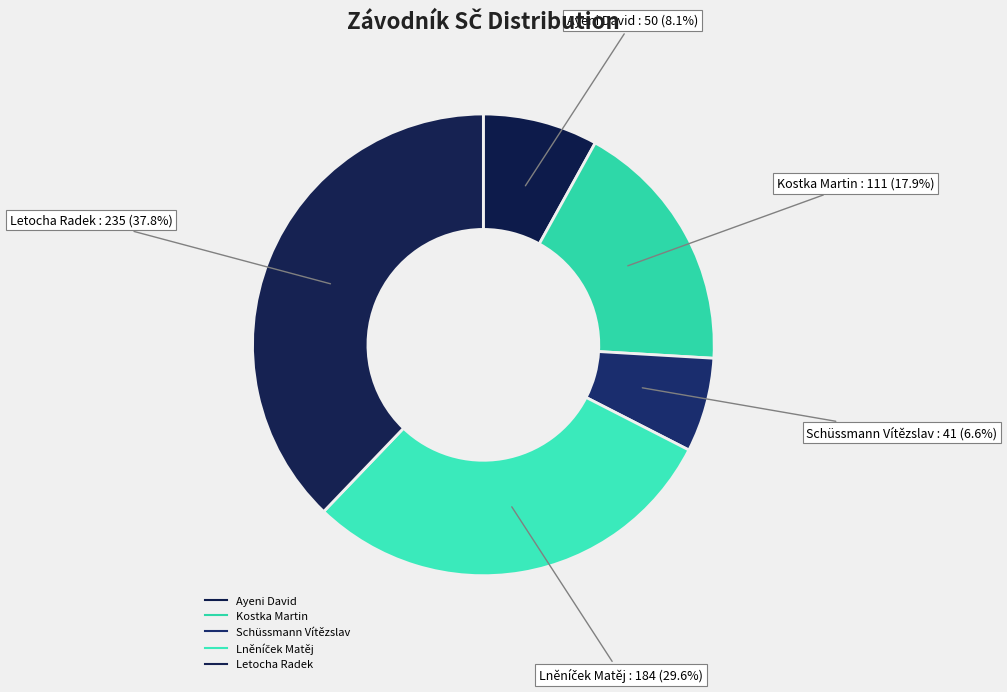

Which has a higher value, Schüssmann Vítězslav or Letocha Radek?

Letocha Radek